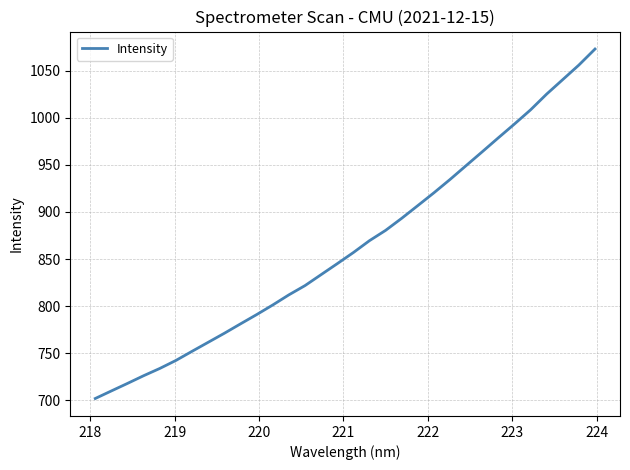

What is the minimum value shown in the chart?

702.0